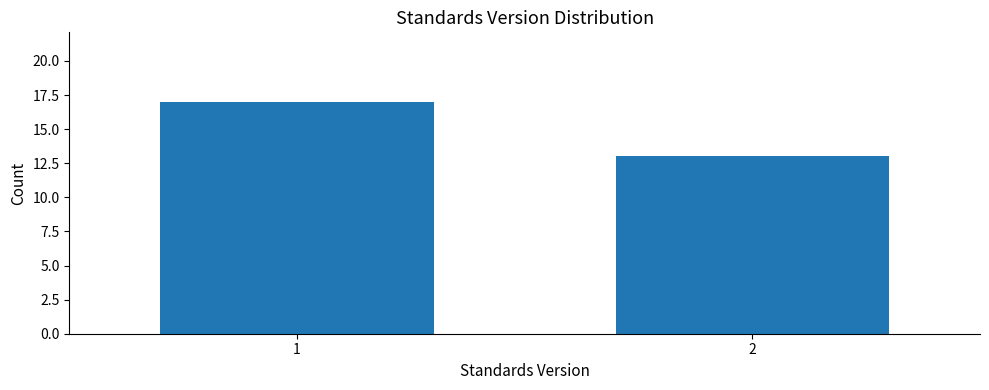

Reading right to left, transcribe all the data shown in this chart.

13	17